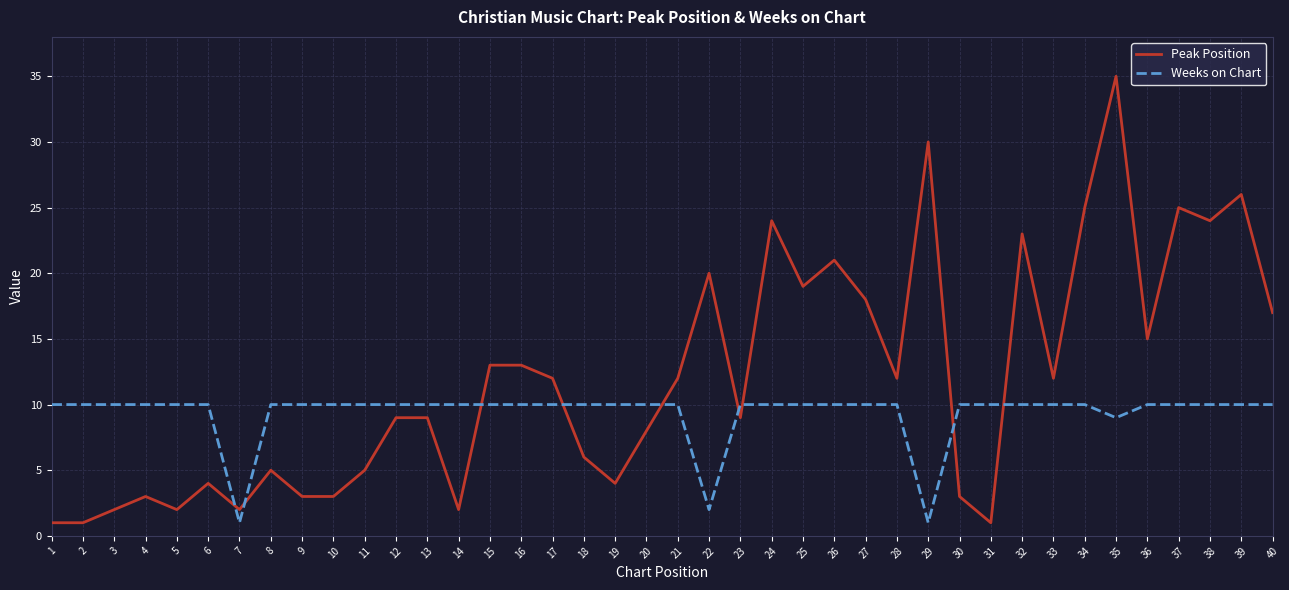

What is the greatest value displayed?

35